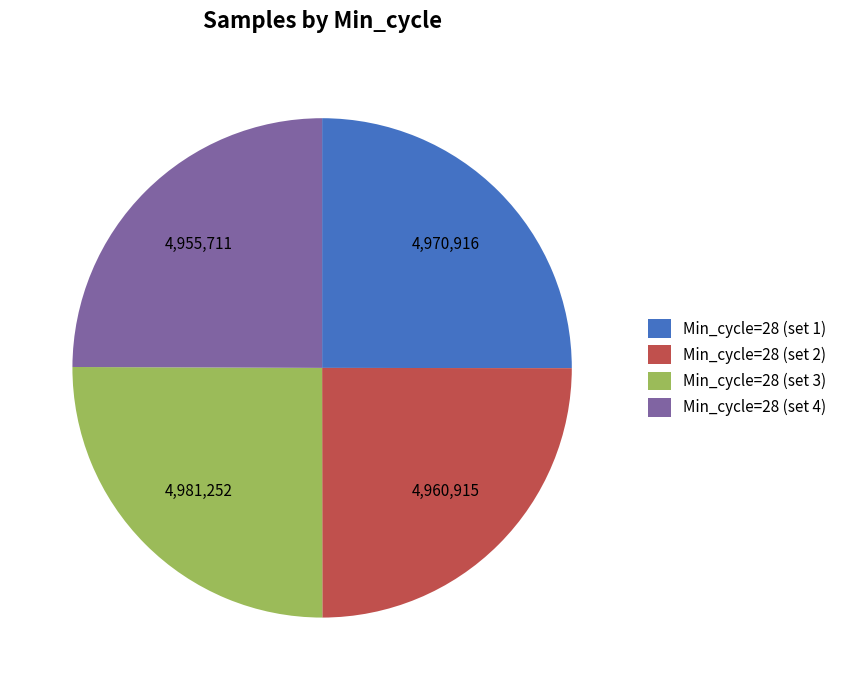

Does Min_cycle=28 (set 1) represent more than half of the total?

No